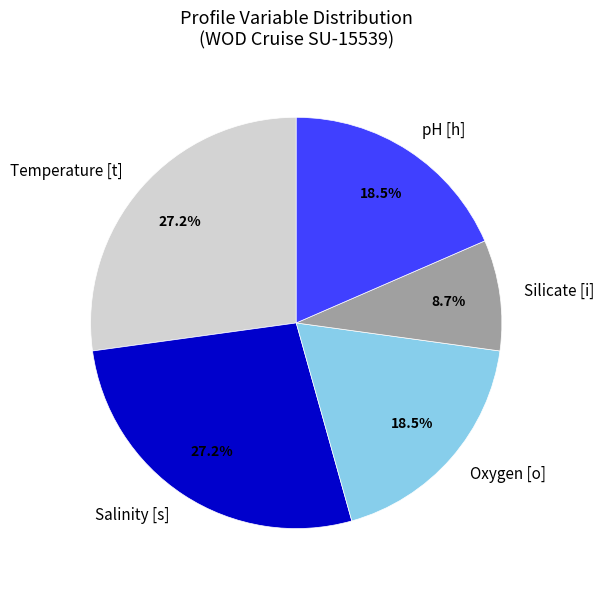

What is the smallest slice in the pie chart?

Silicate [i]